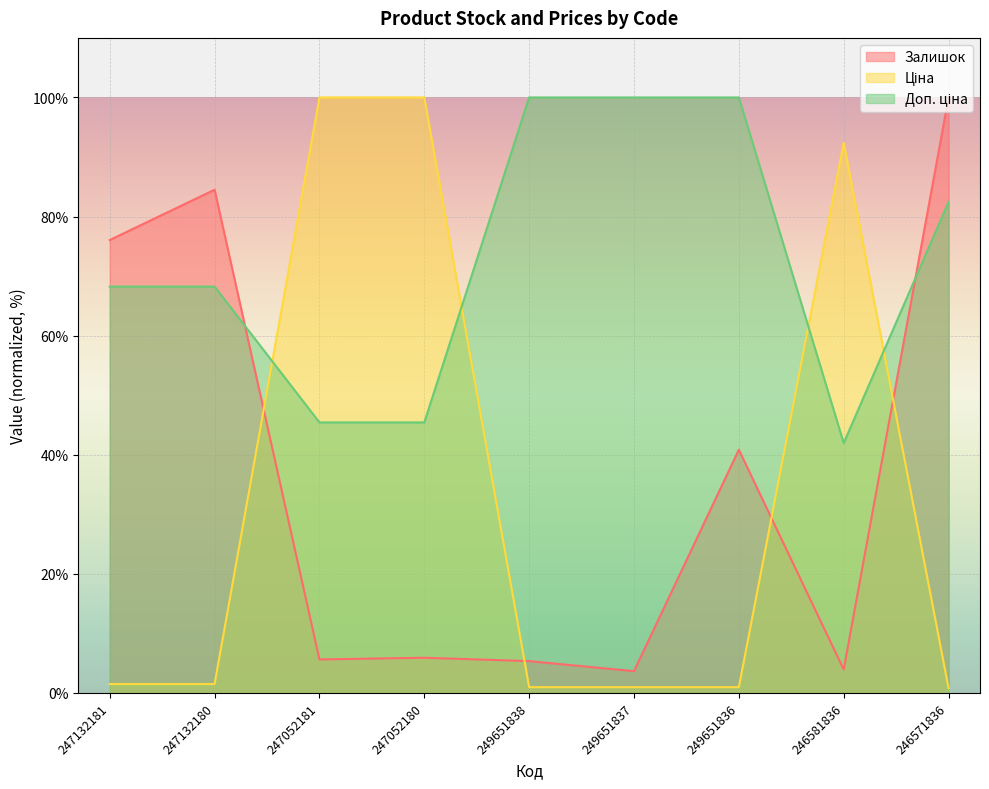

Is it true that Залишок equals 30.4 at 246571836?

False